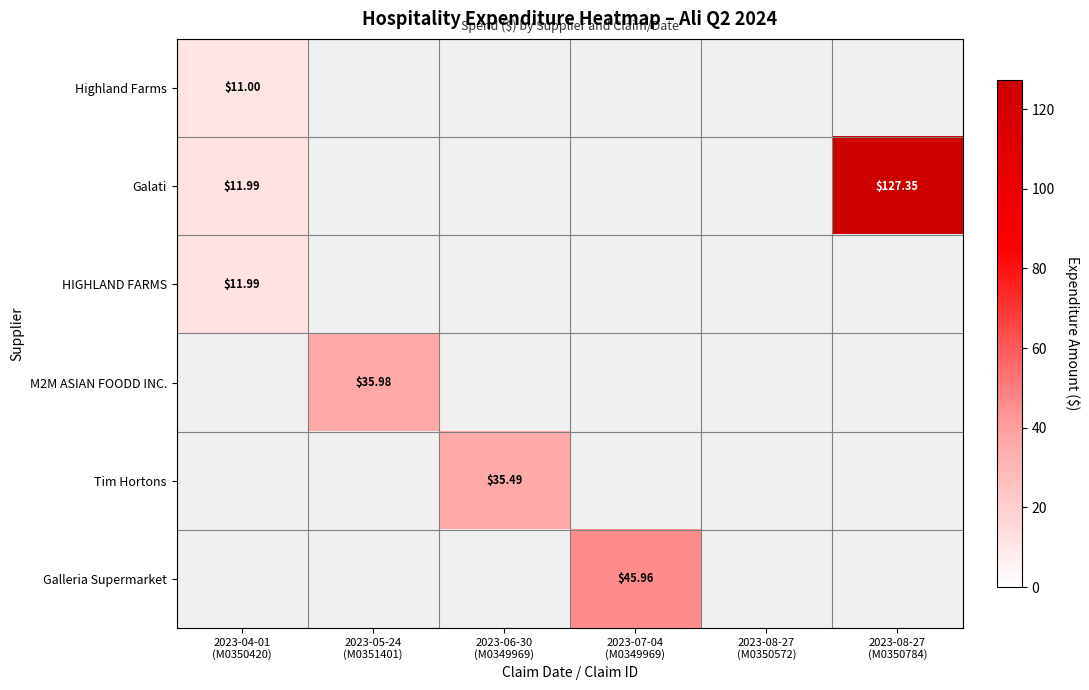

Is the value of Galati at 2023-07-04 (M0349969) greater than the value of M2M ASIAN FOODD INC. at 2023-06-30 (M0349969)?

No